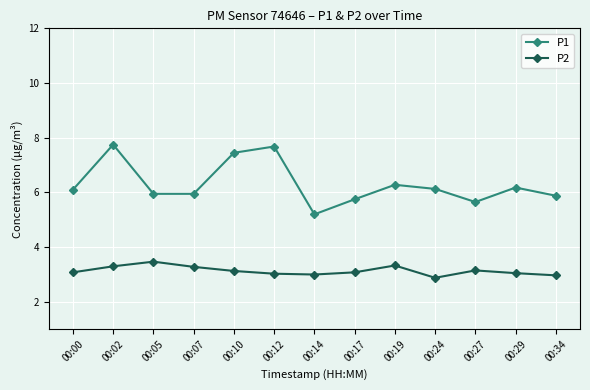

How many series are shown in this chart?

2